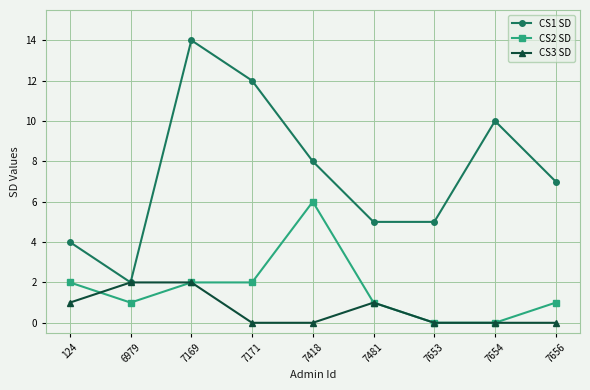

Is it true that CS3 SD equals 0 at 7653?

True